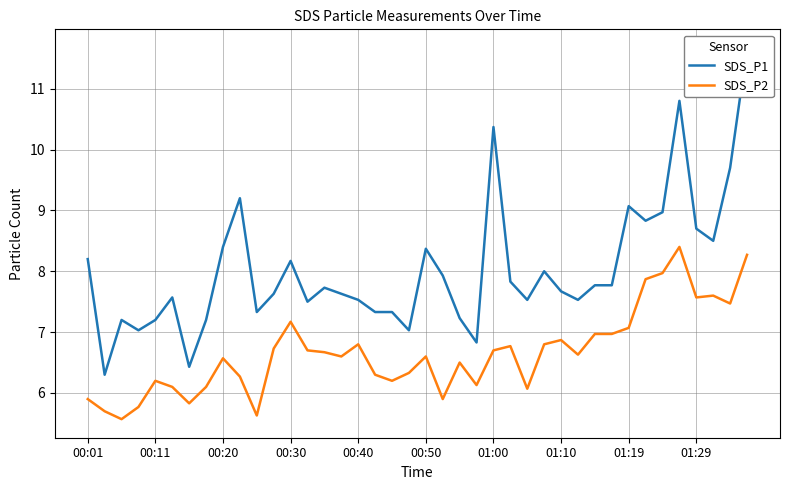

True or false: SDS_P1 has more than 0 interior local peaks.

True